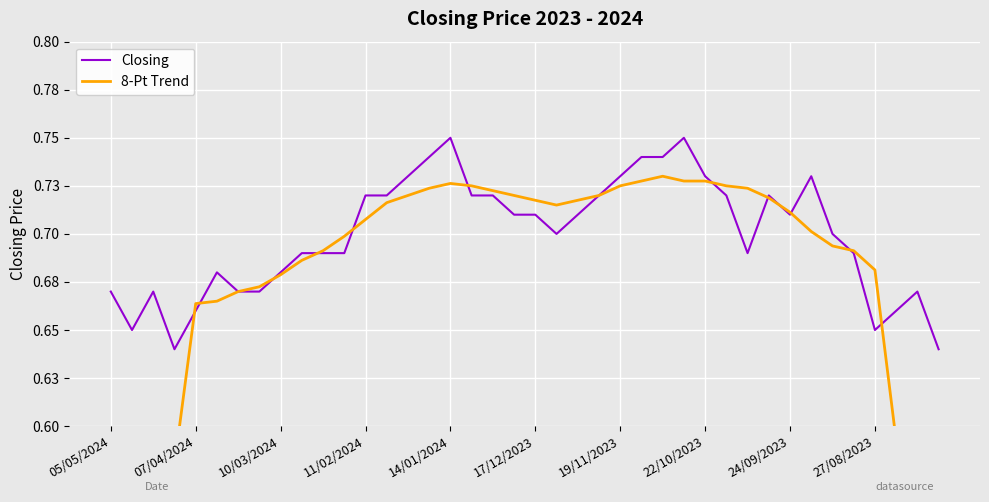

True or false: Closing has more than 1 points higher than both neighbors.

True